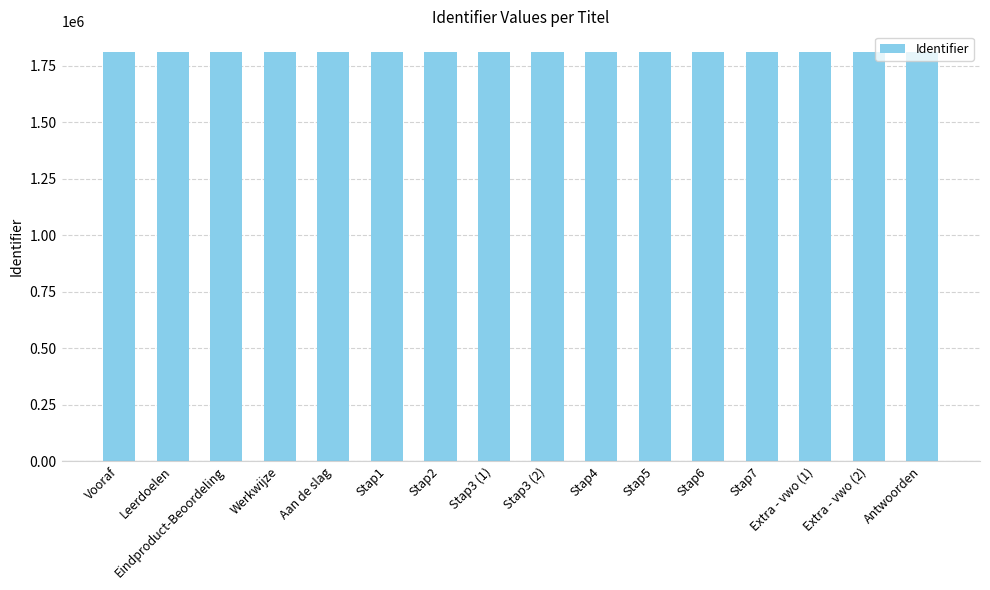

What is the smallest value displayed?

1812026